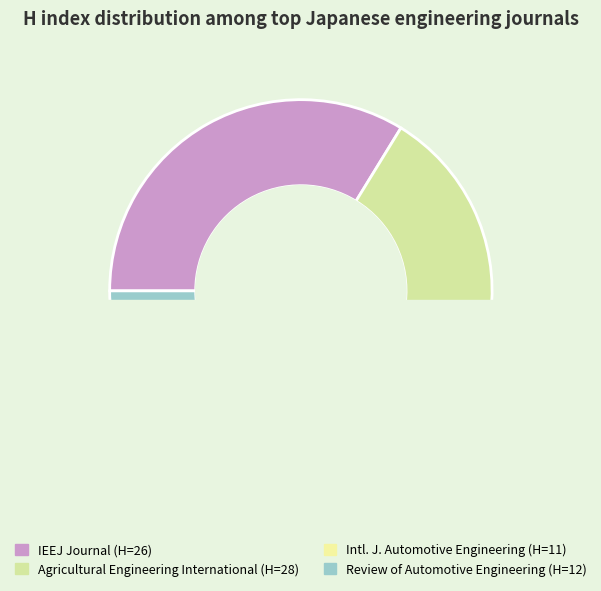

The Review of Automotive Engineering slice represents 3% of the pie. True or false?

False